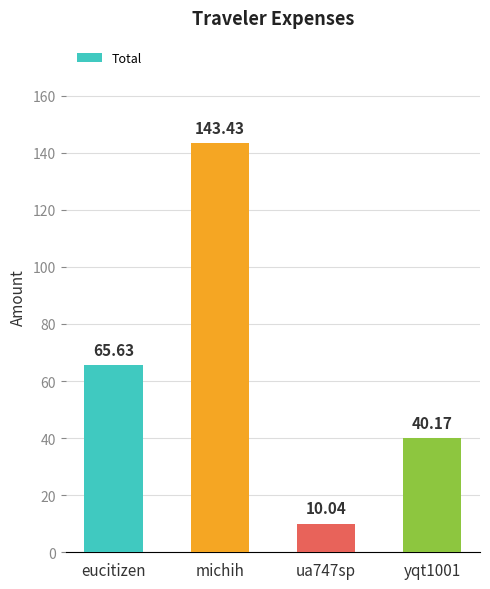

Rank the categories by value from lowest to highest.

ua747sp, yqt1001, eucitizen, michih